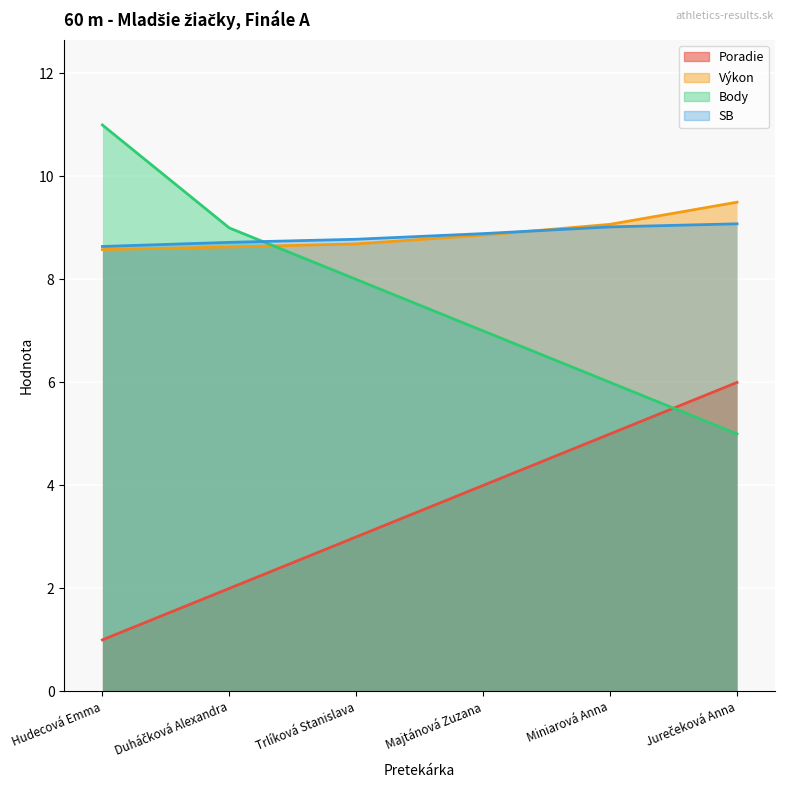

The SB series shows 8.9 at Majtánová Zuzana. True or false?

True